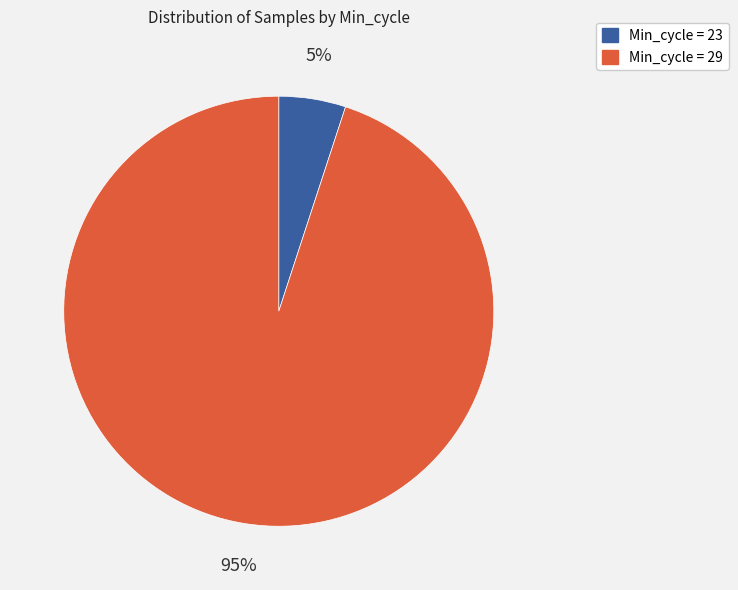

Is there any slice that represents more than half of the pie?

Yes